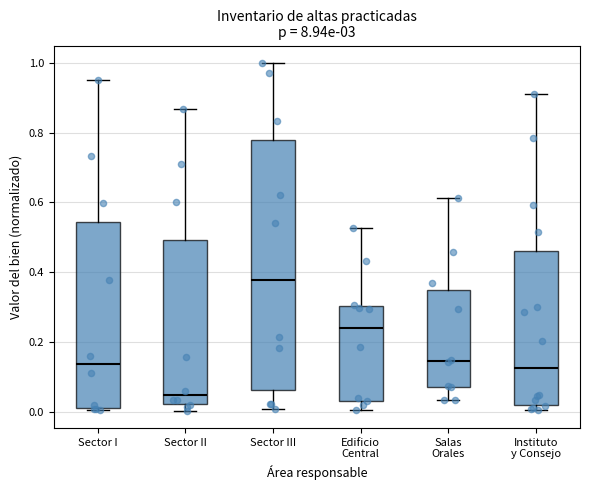

Which box has the highest median line?

Sector III